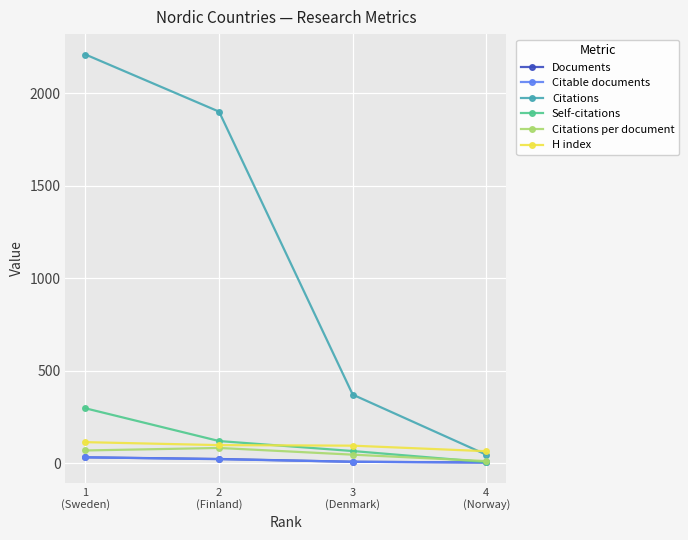

At which label does Citable documents first exceed 22?

1
(Sweden)